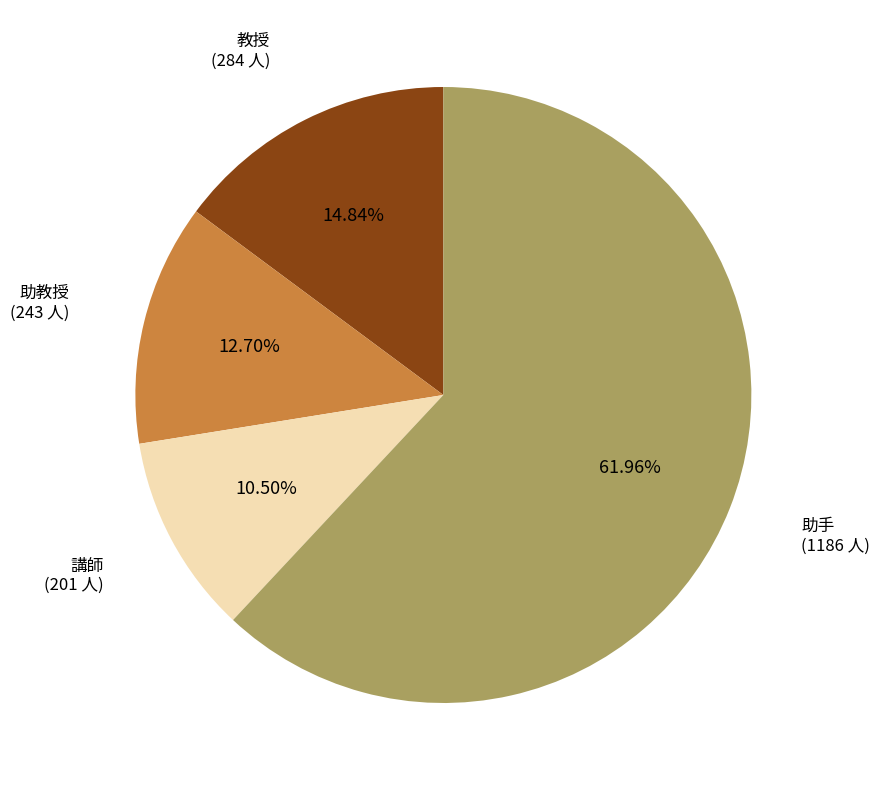

Is there any slice that represents more than half of the pie?

Yes